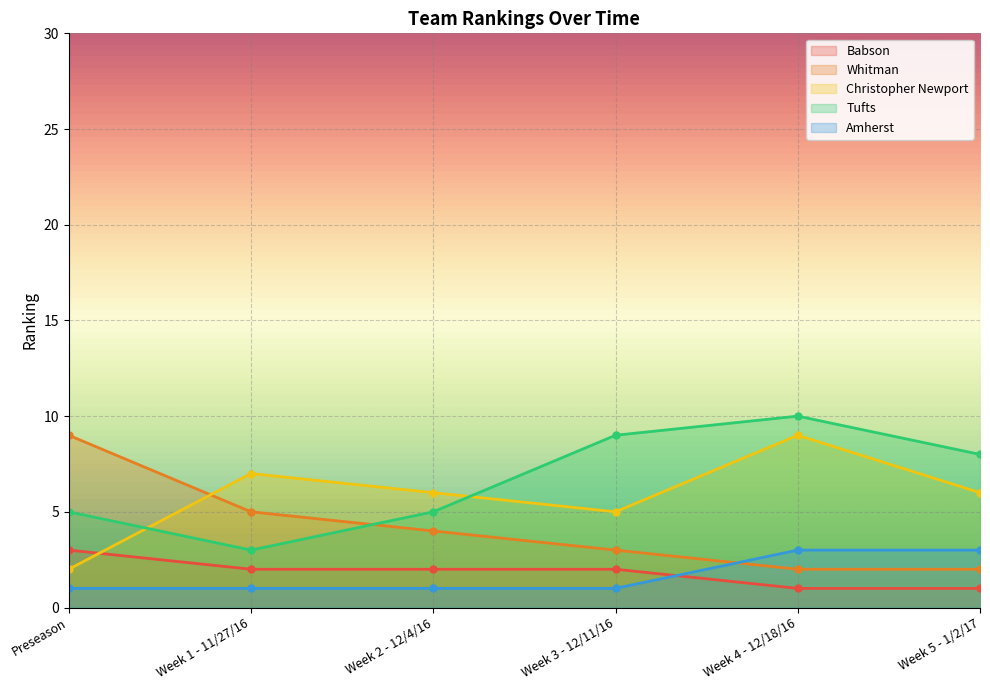

True or false: Christopher Newport and Tufts cross at least once.

True